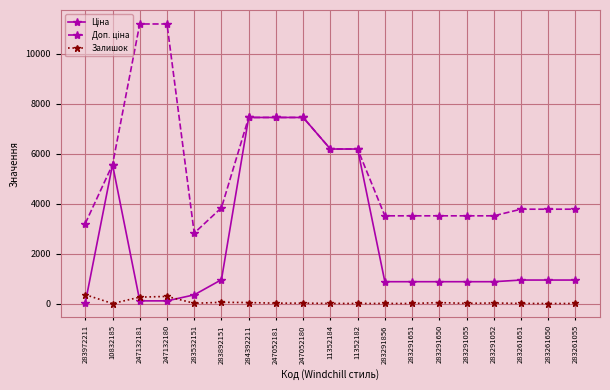

What is the minimum value shown in the chart?

6.0